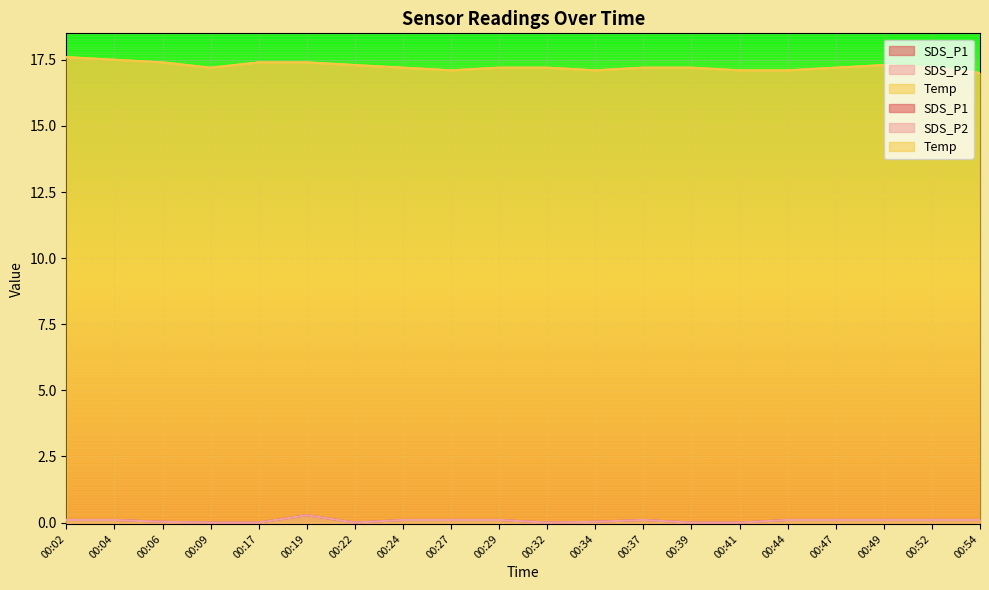

How many interior local peaks does the SDS_P1 series have?

2